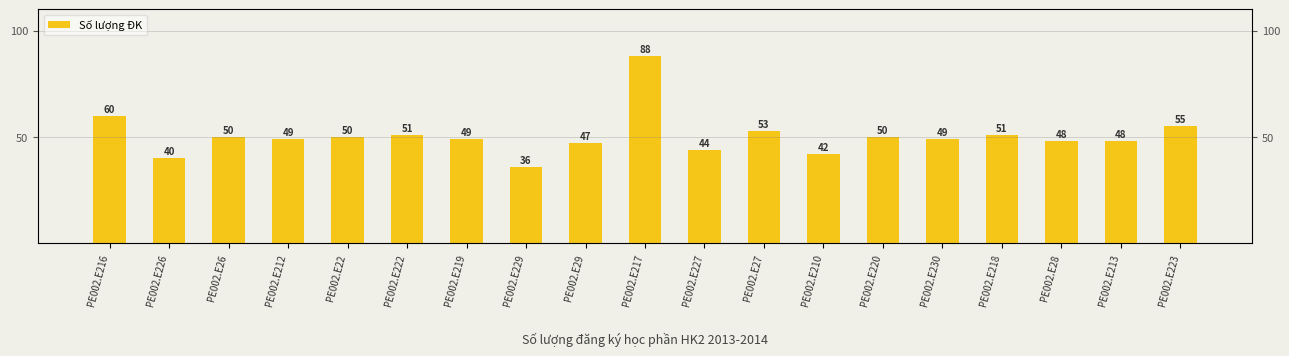

The value at PE002.E210 is 55. True or false?

False